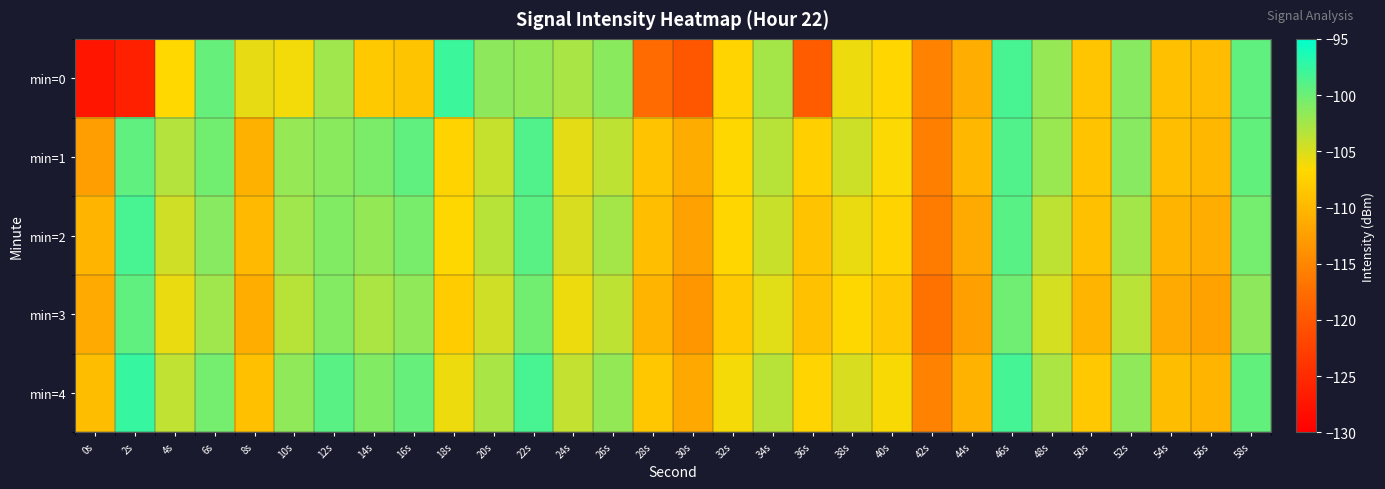

List the series in order of their peak value, lowest first.

min=3, min=1, min=2, min=0, min=4